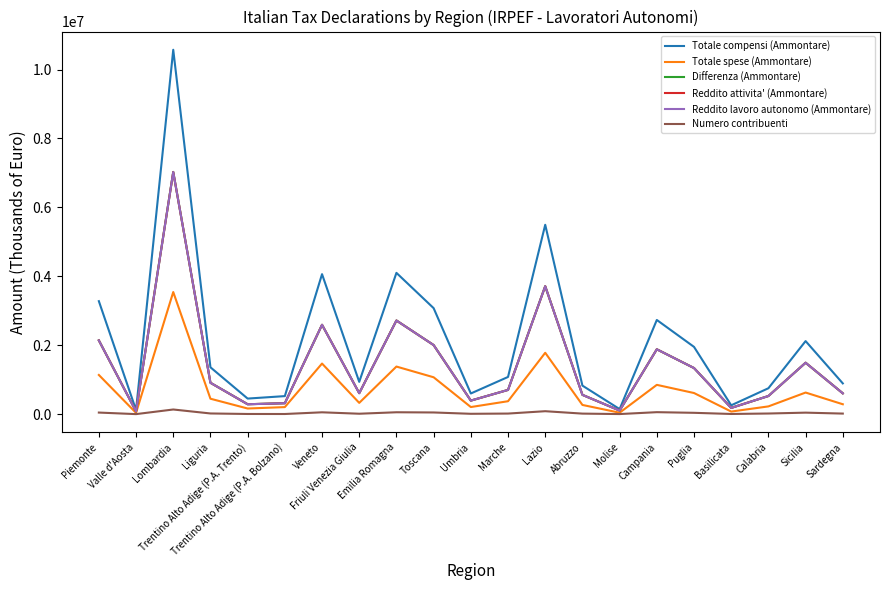

Which series ends up on top after the final intersection of Differenza (Ammontare) and Reddito attivita' (Ammontare)?

Differenza (Ammontare)